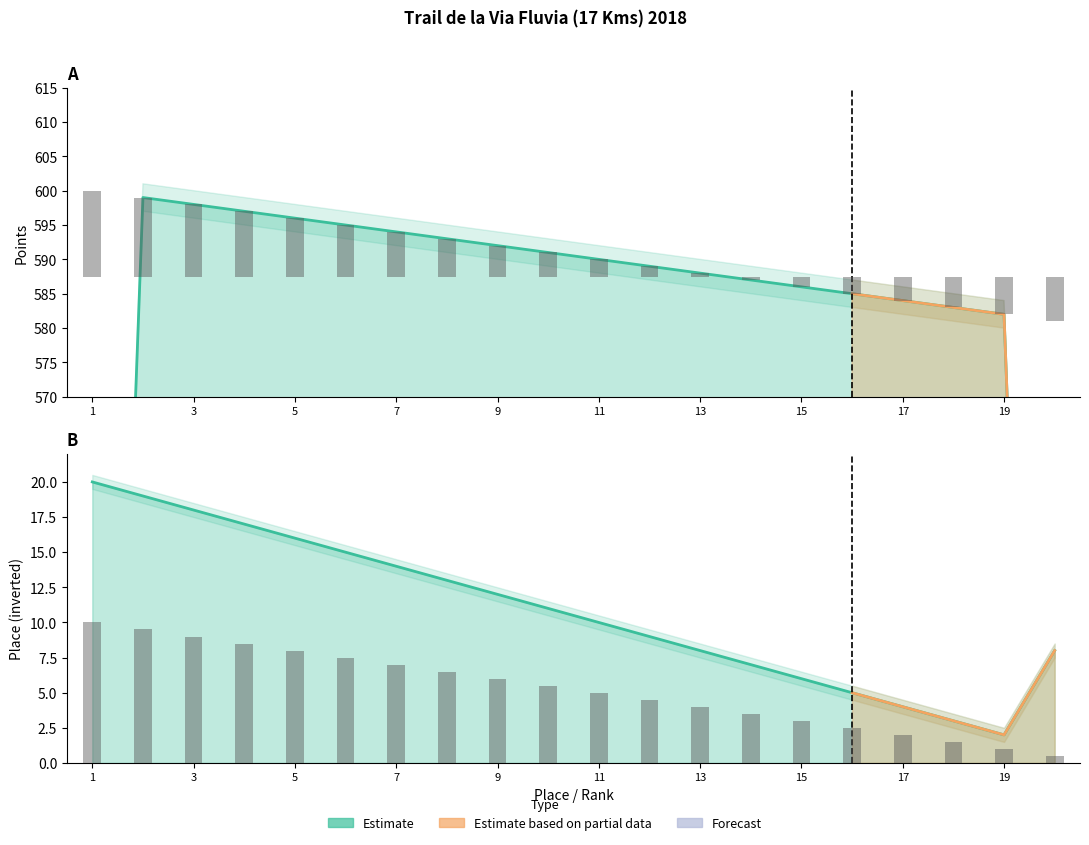

Which category has the lowest value across all series?

20